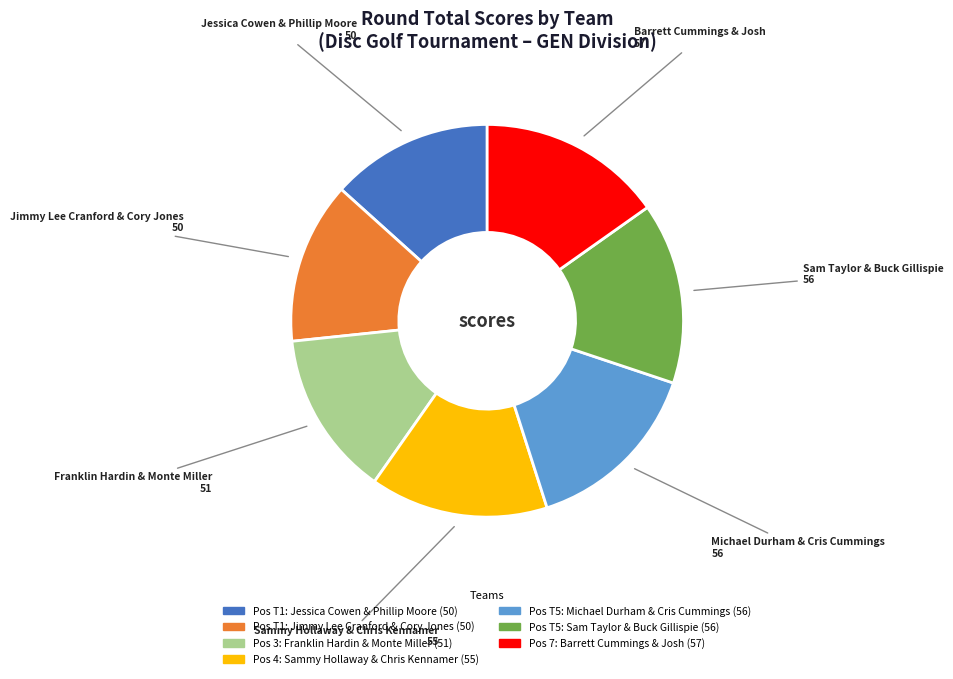

Is there a majority slice in this chart?

No